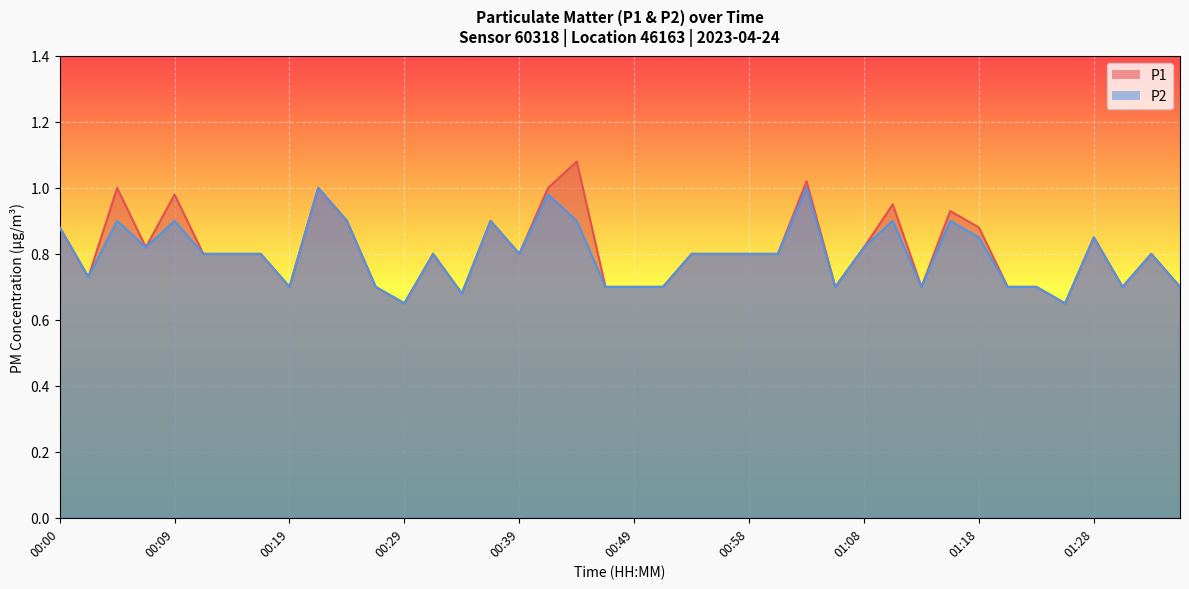

The P2 line series shows 0.8 at 00:39. True or false?

True